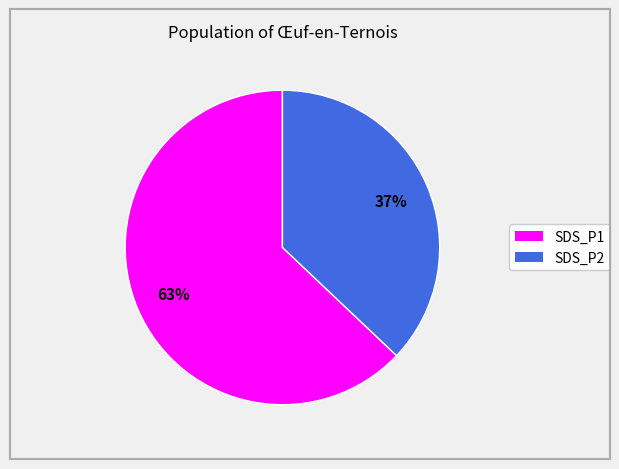

Is it true that SDS_P2 is 31% of the pie?

False